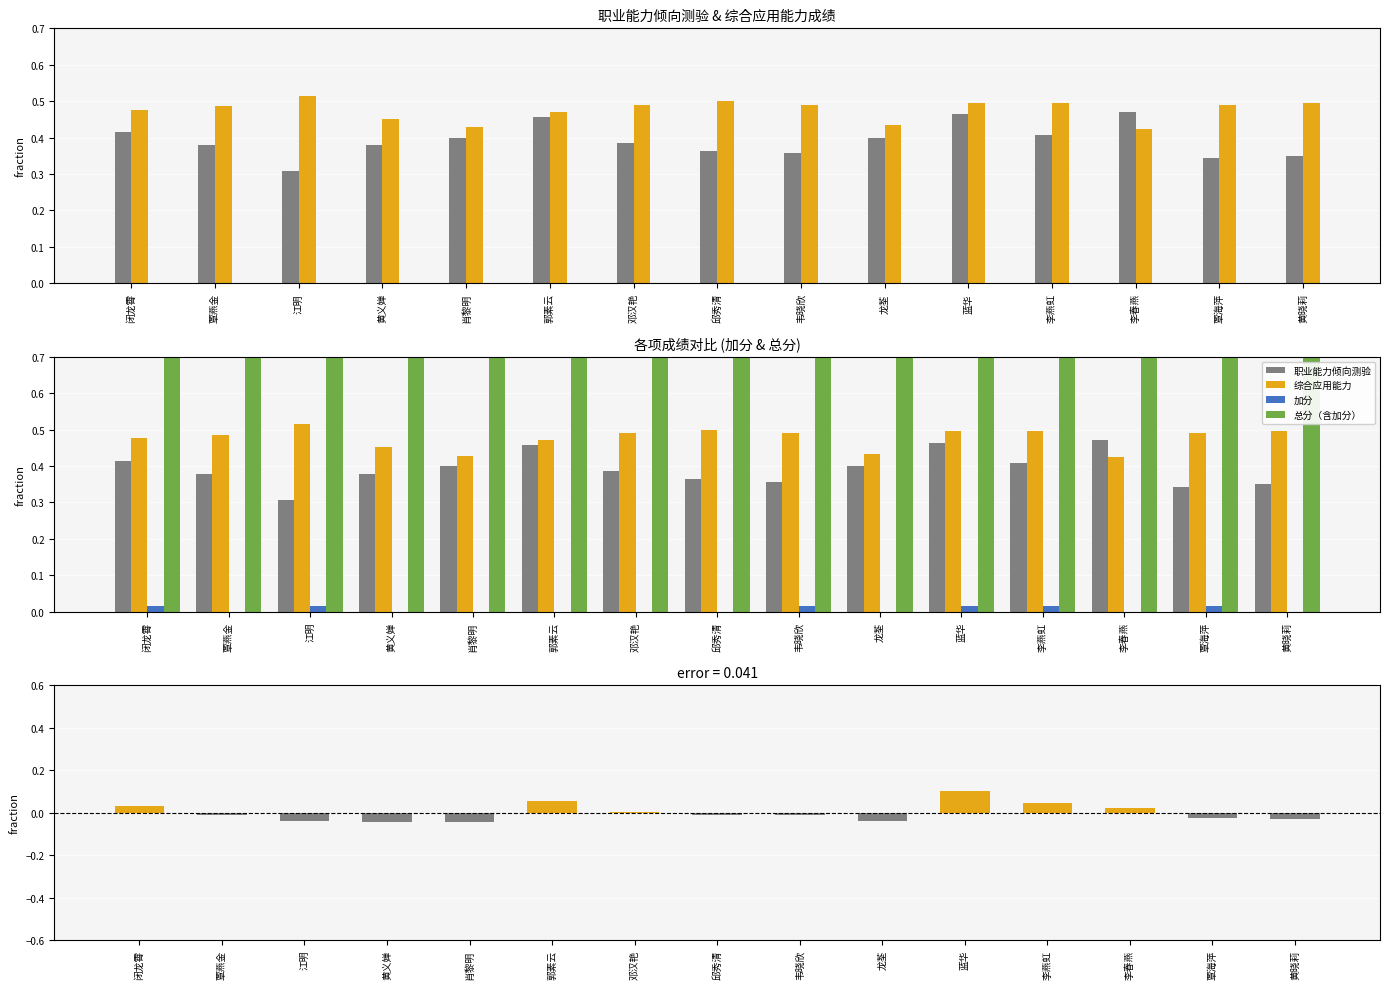

What is the sum of all 总分（含加分） values?

13.1